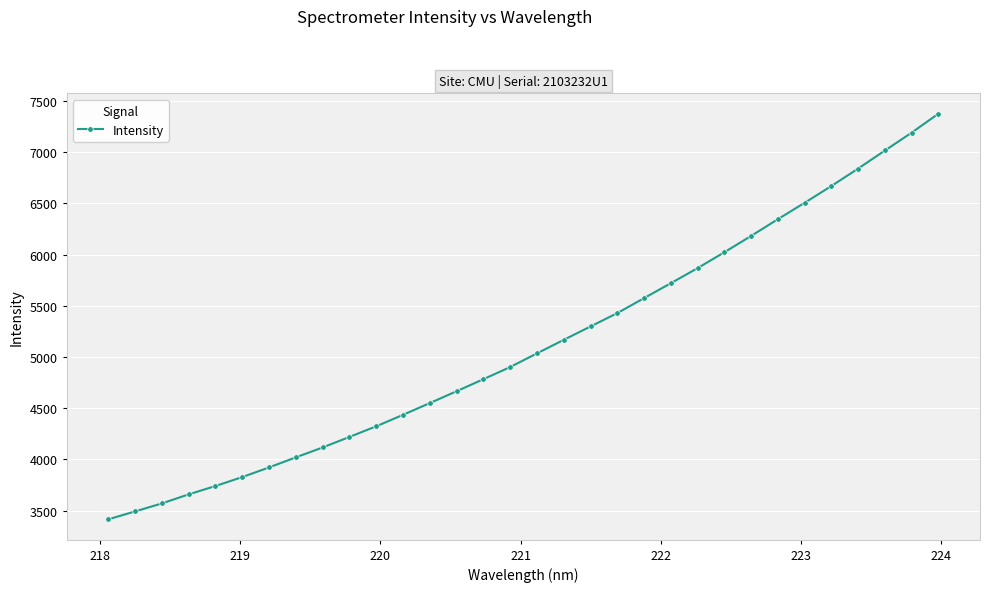

What is the difference between the second highest and minimum values?

3776.9